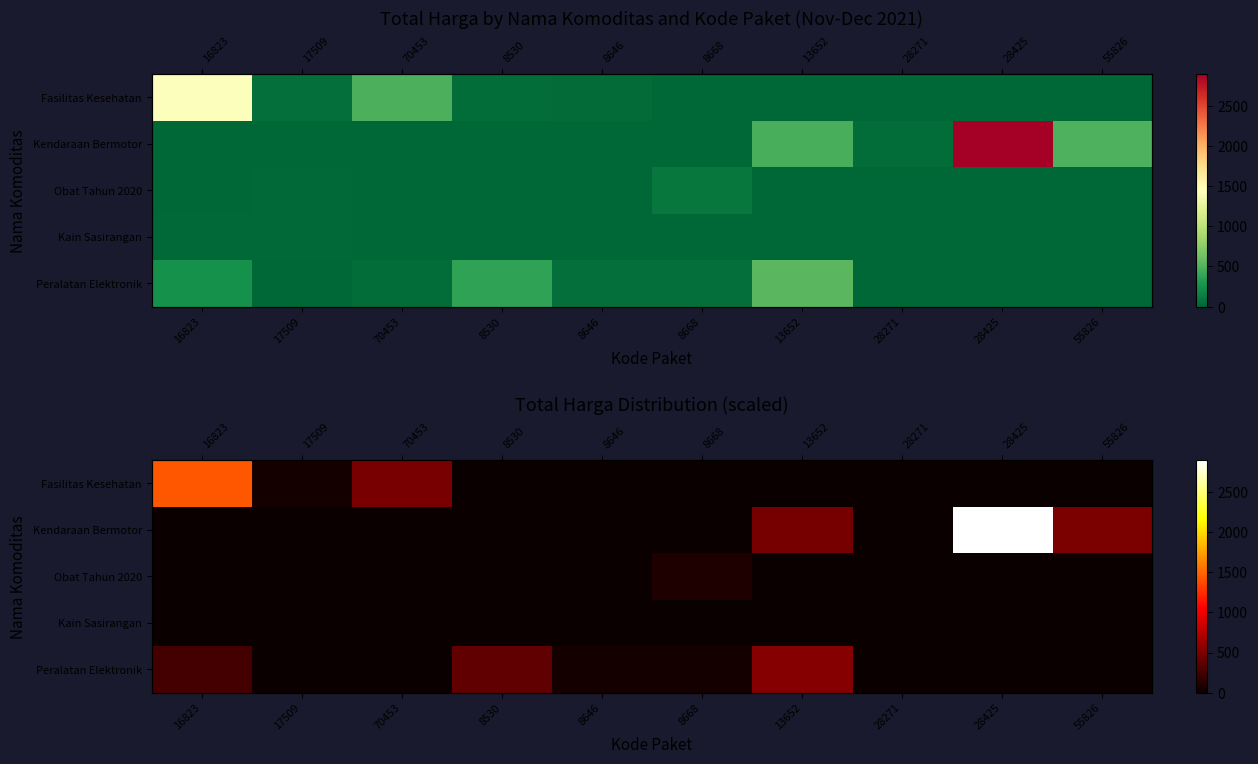

Which series changed the most between 8646 and 55826?

Kendaraan Bermotor